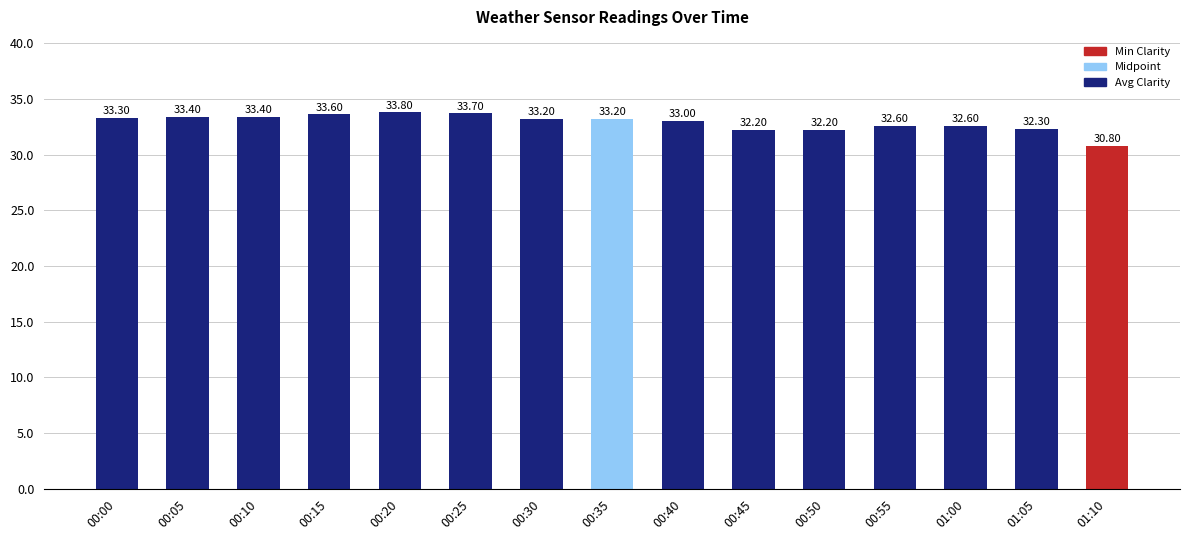

Reading right to left, transcribe all the data shown in this chart.

01:10=30.8	01:05=32.3	01:00=32.6	00:55=32.6	00:50=32.2	00:45=32.2	00:40=33.0	00:35=33.2	00:30=33.2	00:25=33.7	00:20=33.8	00:15=33.6	00:10=33.4	00:05=33.4	00:00=33.3